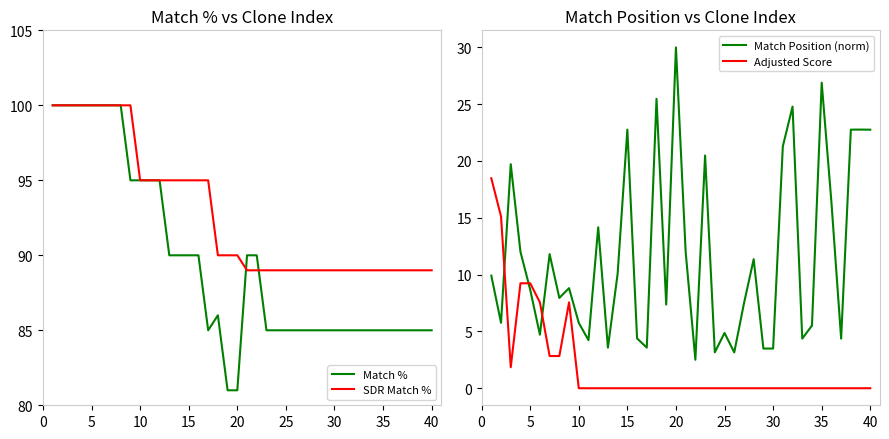

What is the sum of all Match % values?

3583